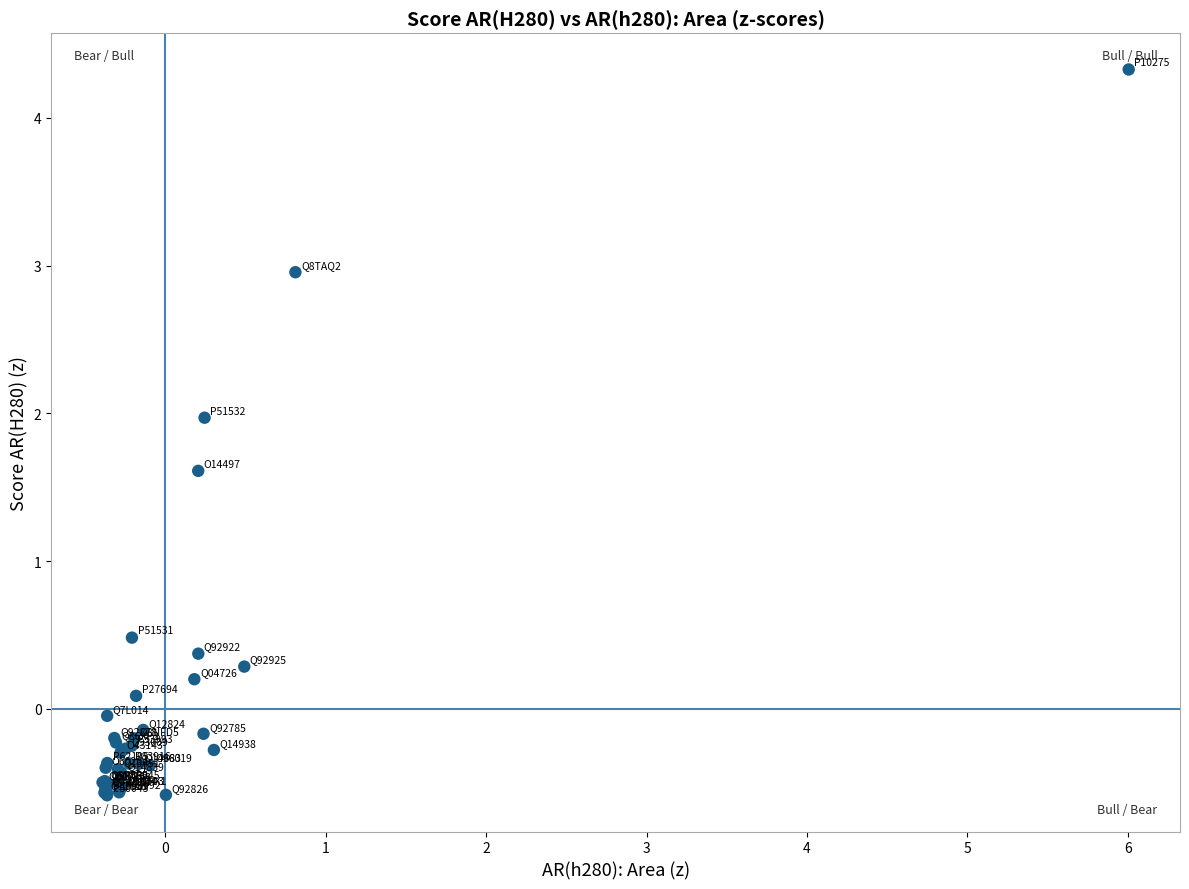

What Y value in the scatter plot is closest to 1?

0.5